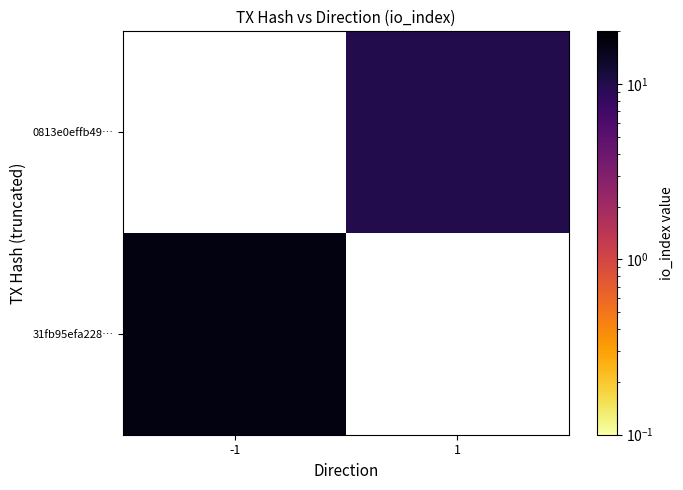

Read the 31fb95efa228… value at -1.

17.0